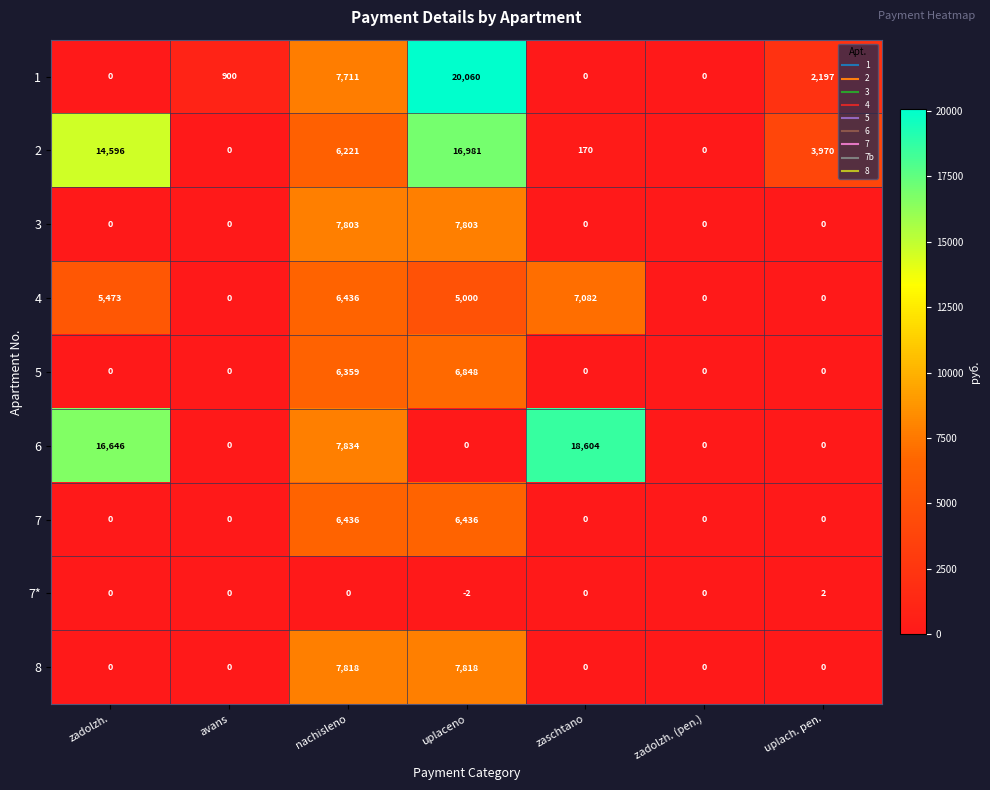

True or false: 7* has a value of -4 at uplaceno.

False